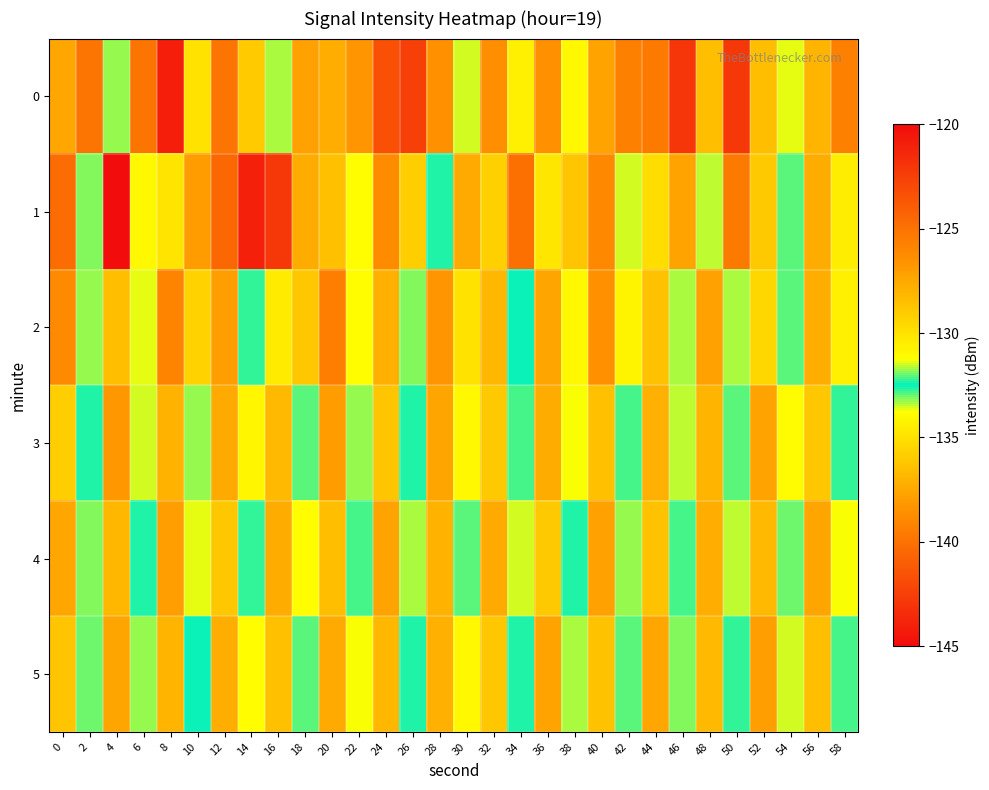

Reading right to left, extract all data points from this chart.

0: 58=-139.3	56=-128.1	54=-131.4	52=-128.5	50=-122.2	48=-128.5	46=-122.1	44=-139.5	42=-125.7	40=-127.2	38=-130.9	36=-126.5	34=-134.4	32=-126.4	30=-133.5	28=-126.5	26=-142.4	24=-123.4	22=-138.3	20=-127.8	18=-127.2	16=-133.4	14=-135.9	12=-125.1	10=-130.0	8=-120.9	6=-125.1	4=-133.2	2=-125.1	0=-127.5
1: 58=-130.5	56=-127.7	54=-132.1	52=-128.9	50=-125.4	48=-131.6	46=-127.3	44=-129.8	42=-133.5	40=-126.1	38=-128.7	36=-130.2	34=-124.9	32=-135.8	30=-127.6	28=-132.4	26=-129.1	24=-126.3	22=-131.2	20=-128.5	18=-137.3	16=-142.8	14=-121.0	12=-124.6	10=-127.0	8=-130.1	6=-131.0	4=-145.5	2=-133.2	0=-124.8
2: 58=-130.6	56=-127.8	54=-132.9	52=-129.5	50=-131.7	48=-127.2	46=-133.3	44=-128.6	42=-130.8	40=-126.5	38=-131.0	36=-127.4	34=-132.5	32=-128.2	30=-130.0	28=-126.7	26=-133.1	24=-127.9	22=-131.2	20=-125.6	18=-128.8	16=-130.4	14=-132.7	12=-127.1	10=-129.3	8=-125.9	6=-133.6	4=-128.4	2=-131.8	0=-126.2
3: 58=-132.7	56=-128.8	54=-131.1	52=-127.3	50=-132.9	48=-128.1	46=-131.6	44=-127.9	42=-132.2	40=-128.5	38=-131.3	36=-127.7	34=-132.8	32=-128.9	30=-131.0	28=-127.4	26=-132.6	24=-128.7	22=-131.8	20=-127.0	18=-132.1	16=-128.3	14=-130.9	12=-127.6	10=-133.2	8=-128.0	6=-131.5	4=-126.8	2=-132.4	0=-129.1
4: 58=-131.3	56=-127.4	54=-132.0	52=-128.3	50=-131.6	48=-127.8	46=-132.2	44=-128.6	42=-131.8	40=-127.2	38=-132.4	36=-128.9	34=-131.5	32=-127.6	30=-132.1	28=-128.0	26=-131.7	24=-127.3	22=-132.8	20=-128.4	18=-131.2	16=-127.7	14=-132.3	12=-128.8	10=-131.4	8=-127.1	6=-132.6	4=-128.2	2=-131.9	0=-127.5
5: 58=-132.2	56=-128.4	54=-131.5	52=-127.1	50=-132.7	48=-128.3	46=-131.9	44=-127.5	42=-132.1	40=-128.6	38=-131.7	36=-127.3	34=-132.4	32=-128.8	30=-131.0	28=-127.9	26=-132.6	24=-128.2	22=-131.3	20=-127.6	18=-132.9	16=-128.5	14=-131.2	12=-127.8	10=-132.5	8=-128.1	6=-131.8	4=-127.4	2=-132.0	0=-128.7